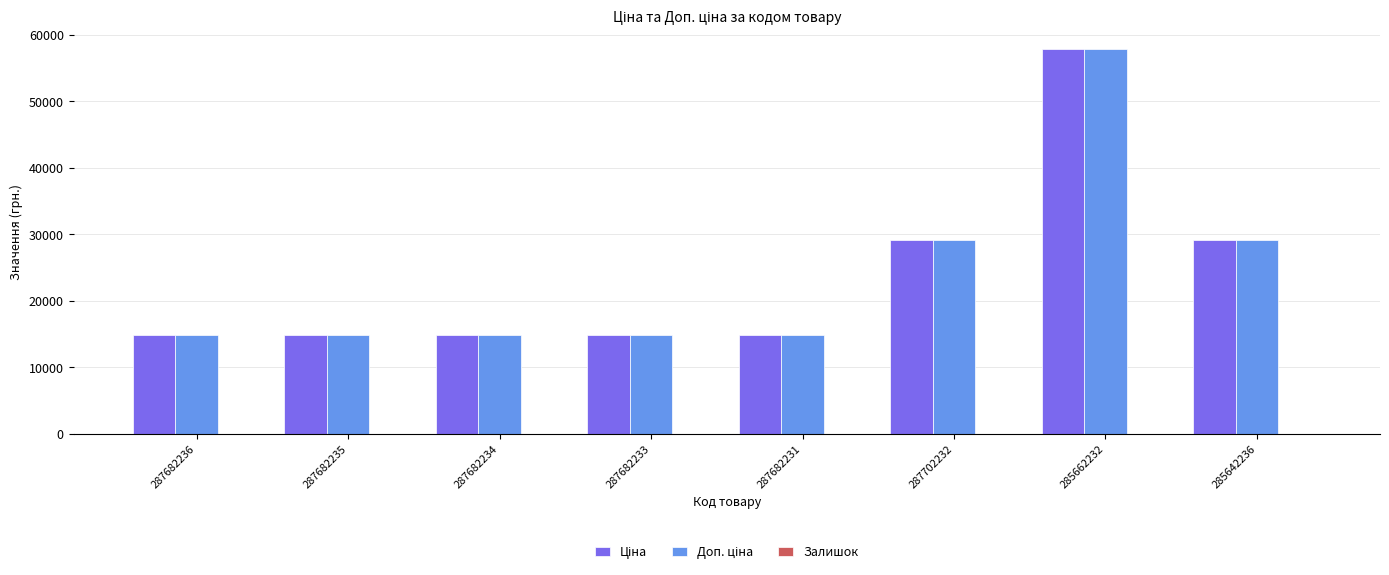

What is the difference between the maximum and minimum values in the Доп. ціна series?

43025.4